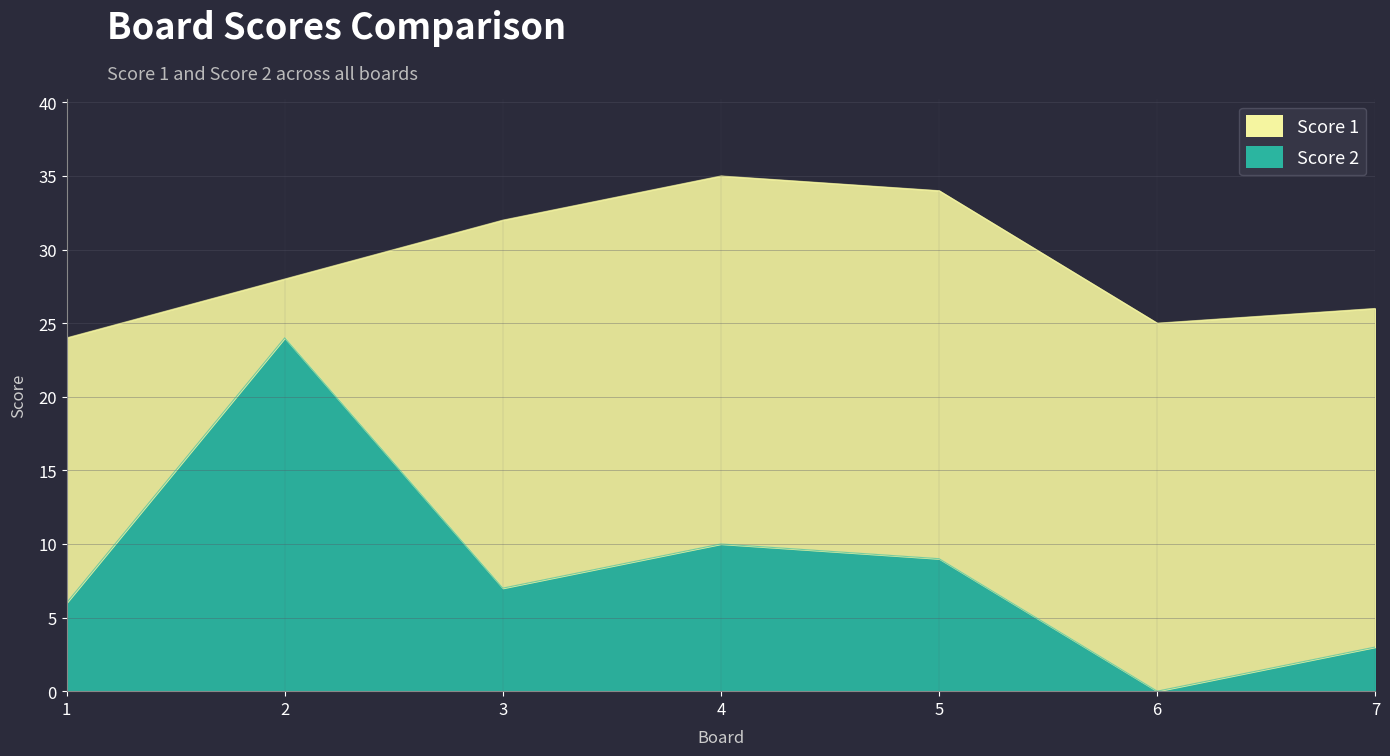

What is the change in value from 5 to 6?

-9